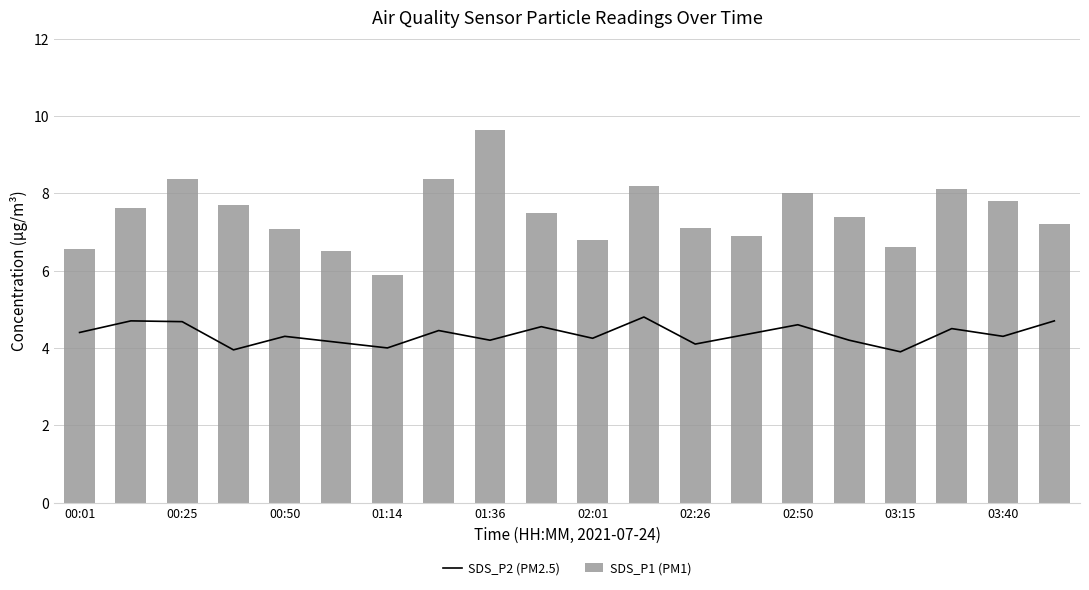

List the series in order of their peak value, lowest first.

SDS_P2 (PM2.5), SDS_P1 (PM1)